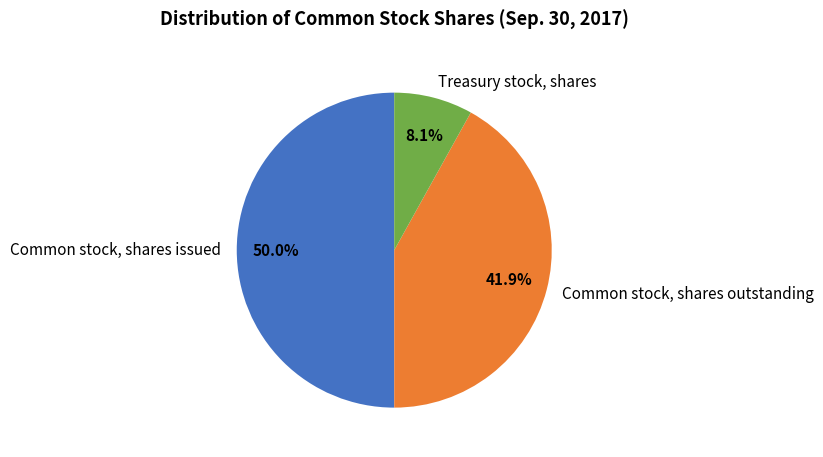

Is the sum of Treasury stock, shares and Common stock, shares issued greater than half?

Yes